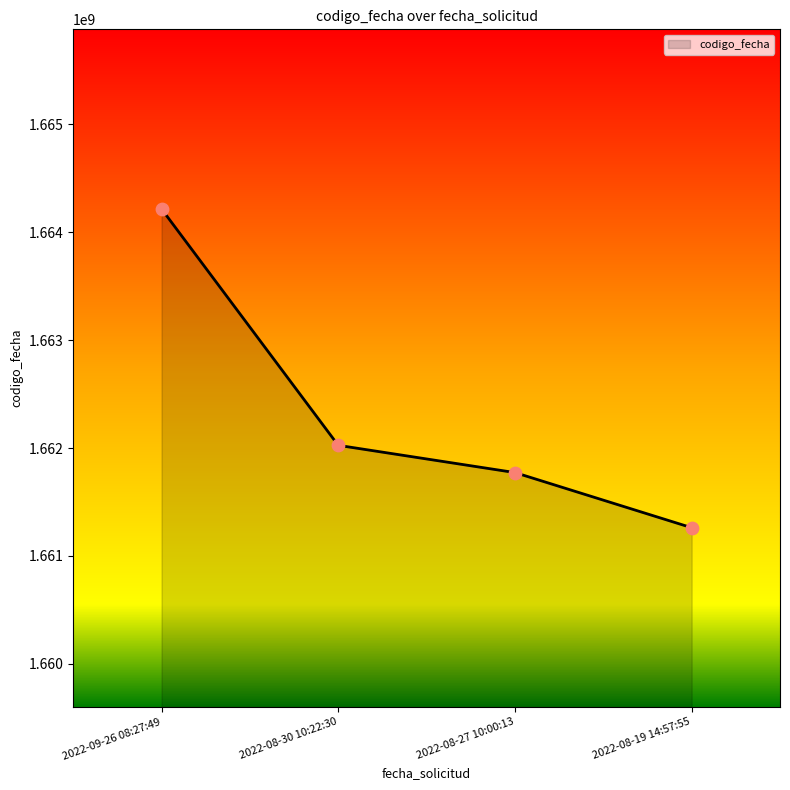

Which has a higher value, 2022-09-26 08:27:49 or 2022-08-19 14:57:55?

2022-09-26 08:27:49